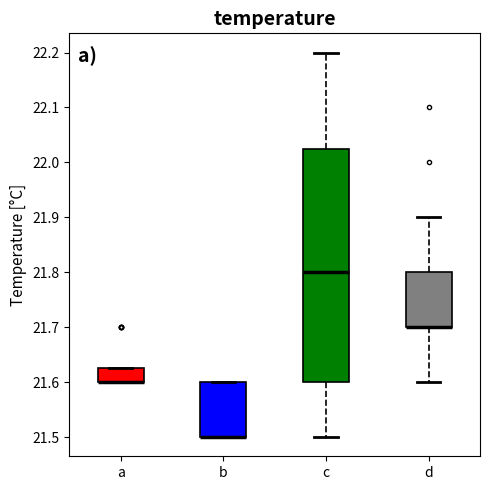

Reading left to right, read every box against the y-axis: the position of its median line, the range the box covers, and the ends of its whiskers. The values are not printed on the chart, so give them approximately, as read against the axis.

a: median 21.60 (drawn on the box's lower edge), box 21.60 to 21.63, whiskers 21.60 to 21.63
b: median 21.50 (drawn on the box's lower edge), box 21.50 to 21.60, whiskers 21.50 to 21.60
c: median 21.80, box 21.60 to 22.03, whiskers 21.50 to 22.20
d: median 21.70 (drawn on the box's lower edge), box 21.70 to 21.80, whiskers 21.60 to 21.90